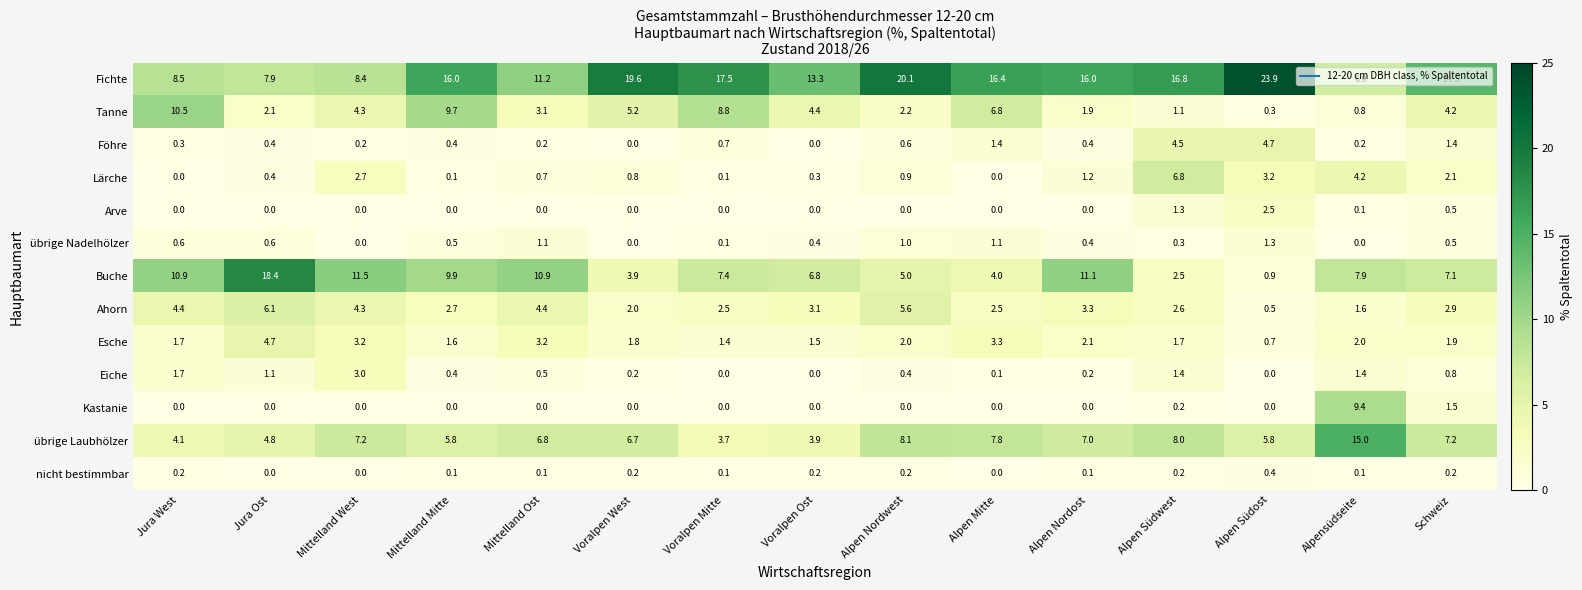

Which series changed the most between Mittelland West and Alpen Nordwest?

Fichte